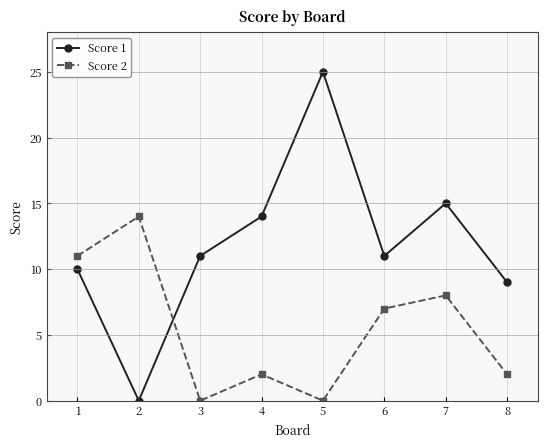

Is this an area chart (filled region under the line)?

No